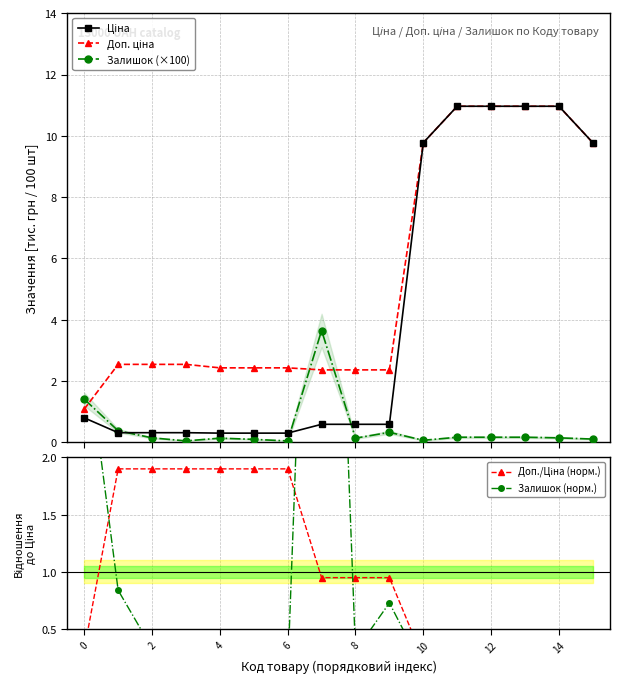

Rank the series by their maximum value, from lowest to highest.

Доп./Ціна (норм.), Залишок (×100), Залишок (норм.), Ціна, Доп. ціна